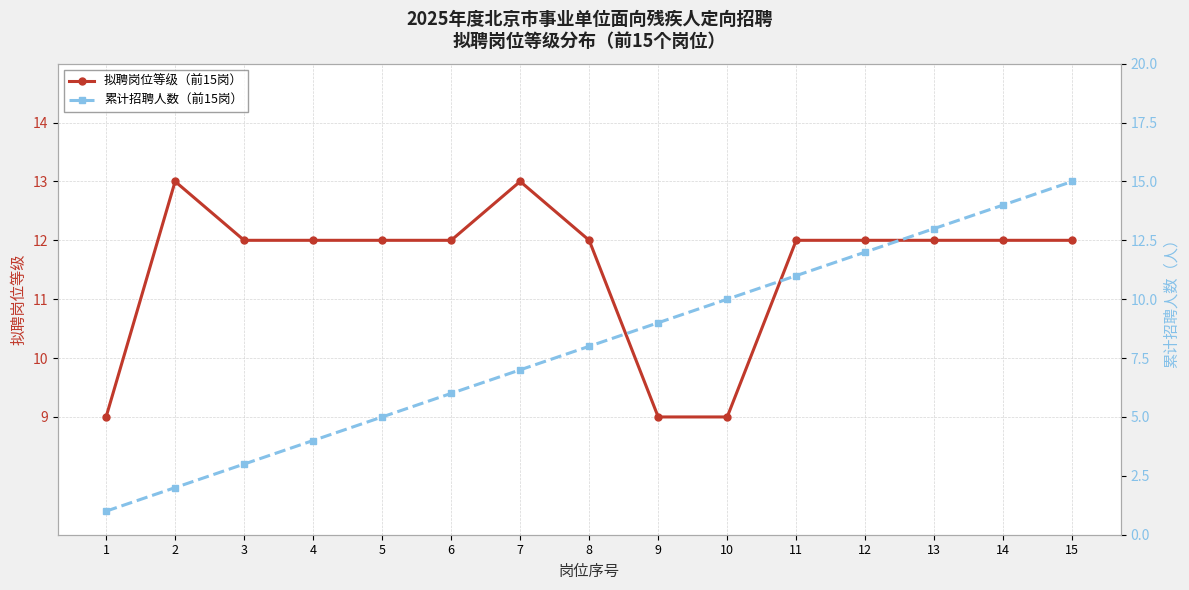

Reading left to right, what are all the values shown in this chart?

拟聘岗位等级（前15岗）: 9	13	12	12	12	12	13	12	9	9	12	12	12	12	12
累计招聘人数（前15岗）: 1	2	3	4	5	6	7	8	9	10	11	12	13	14	15